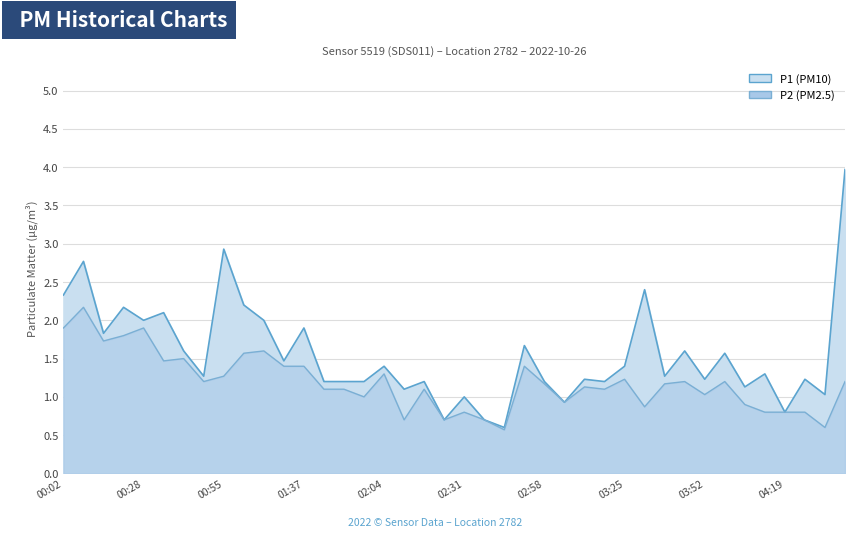

Is it true that P2 equals 0.8 at 00:08?

False